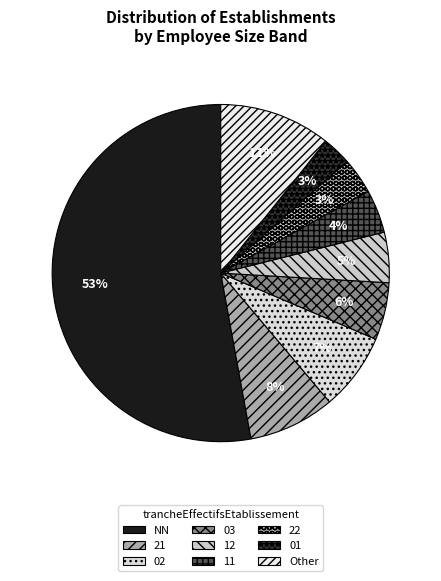

How many slices are in this pie chart?

9